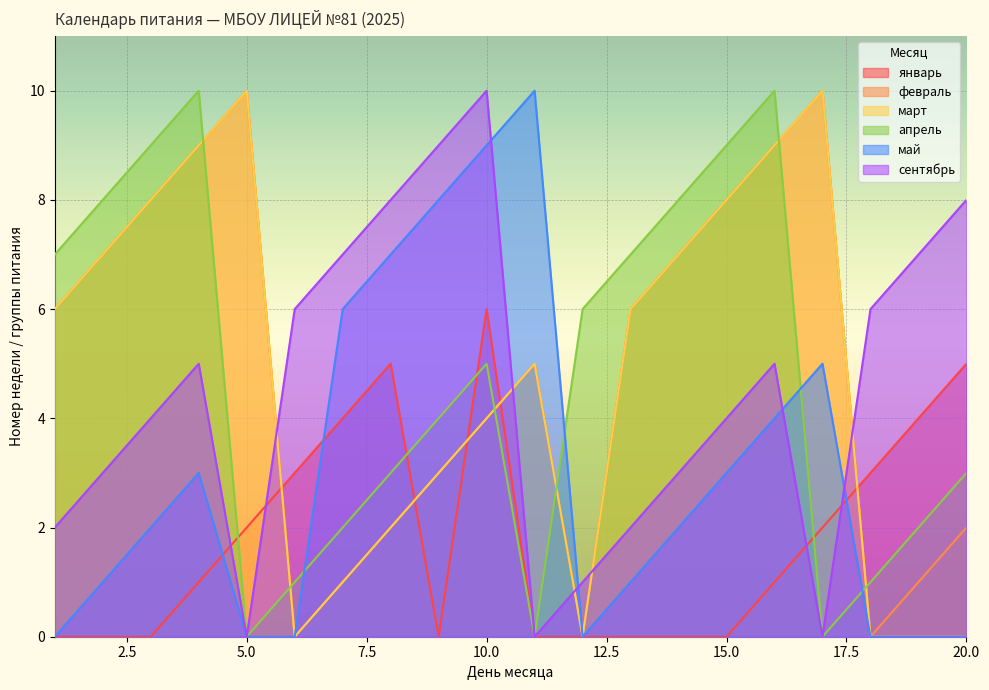

What is the maximum value for май?

10